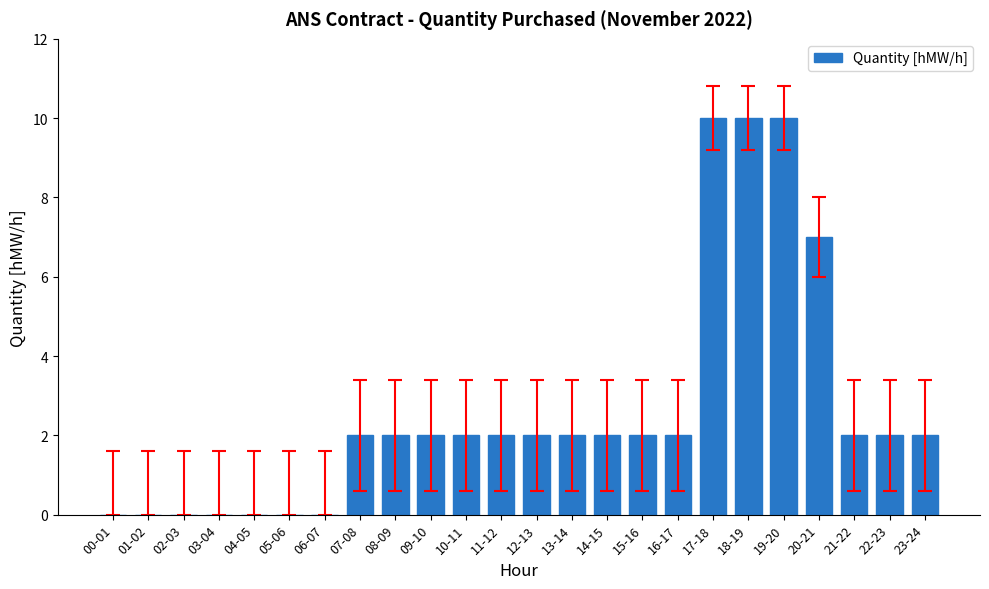

At which label is the value closest to 5?

20-21